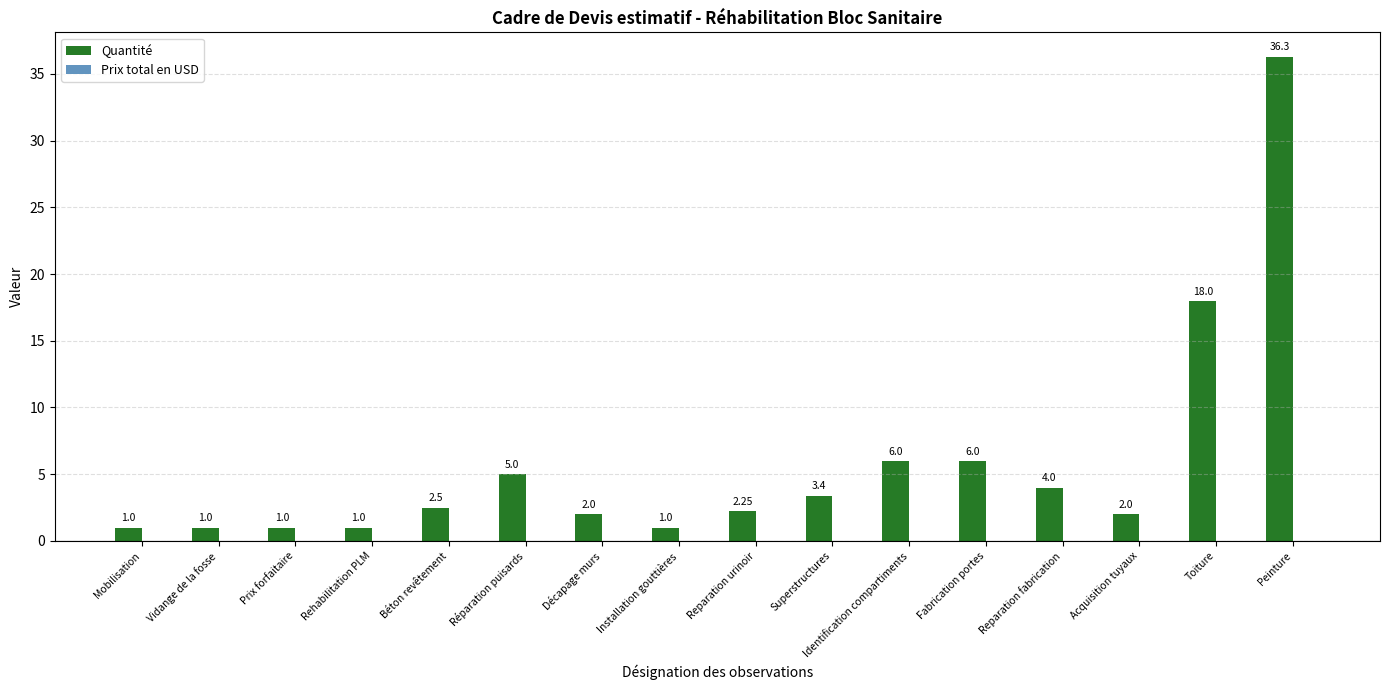

What is the change in value from Reparation fabrication to Peinture?

+32.3